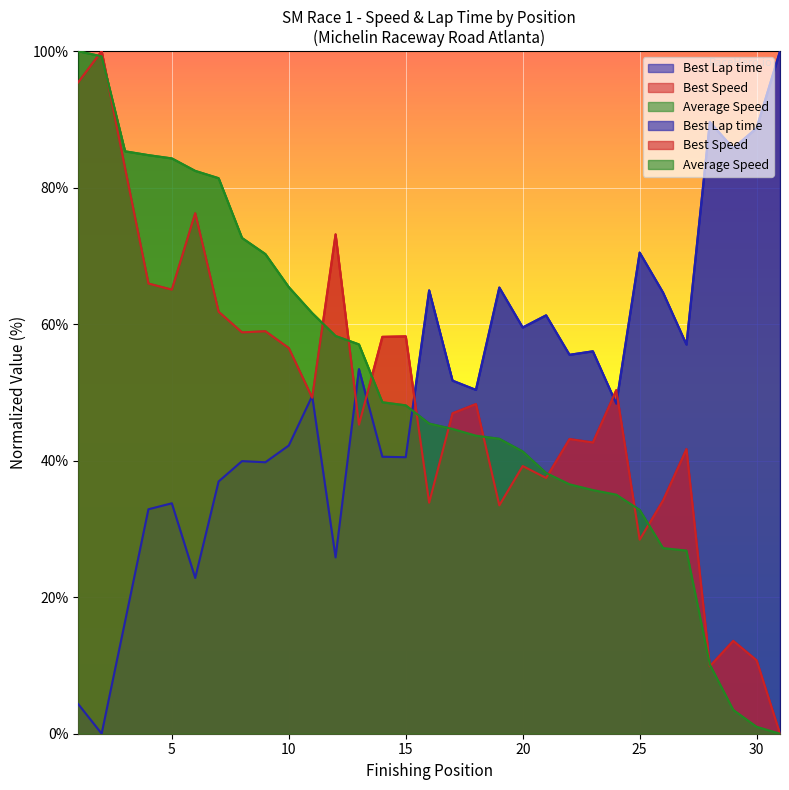

The value of Best Lap time at 17 is 51.7. True or false?

True